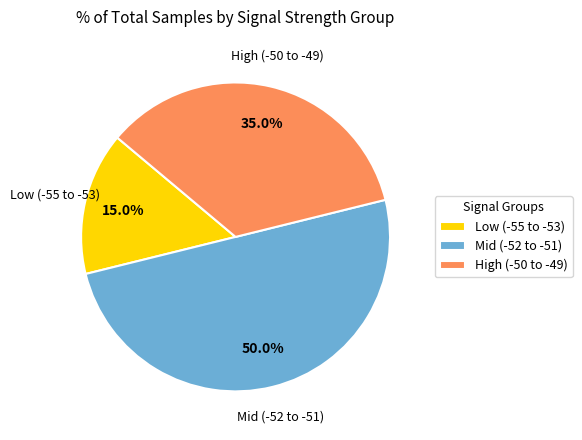

How many slices are in this pie chart?

3